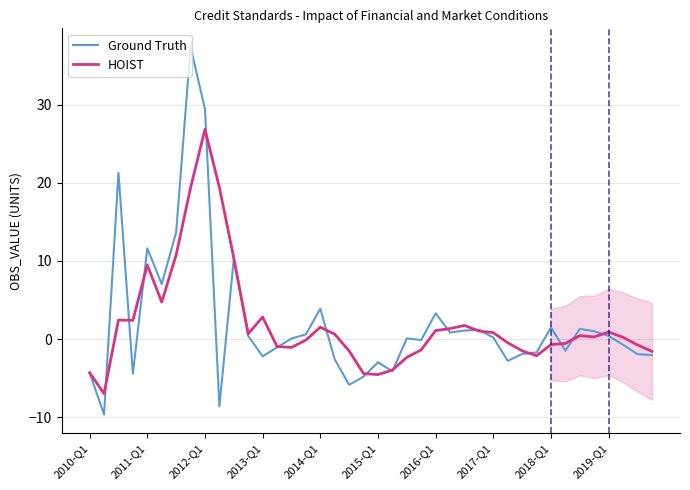

The Ground Truth series shows 0.1 at 14. True or false?

False